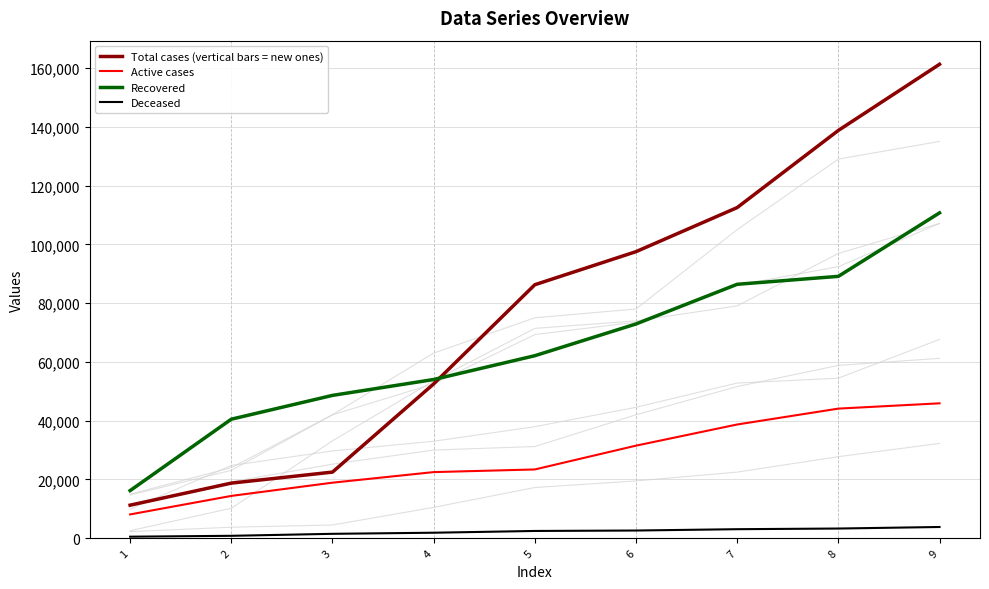

What is the greatest value displayed?

161250